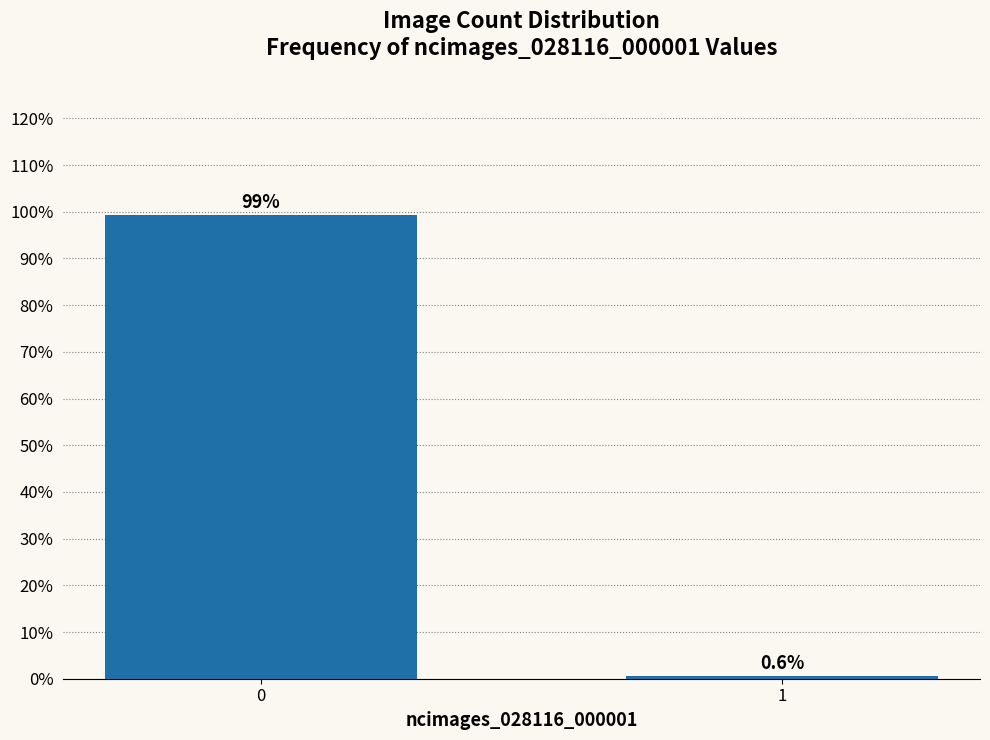

Reading left to right, transcribe all the data shown in this chart.

99.4	0.6